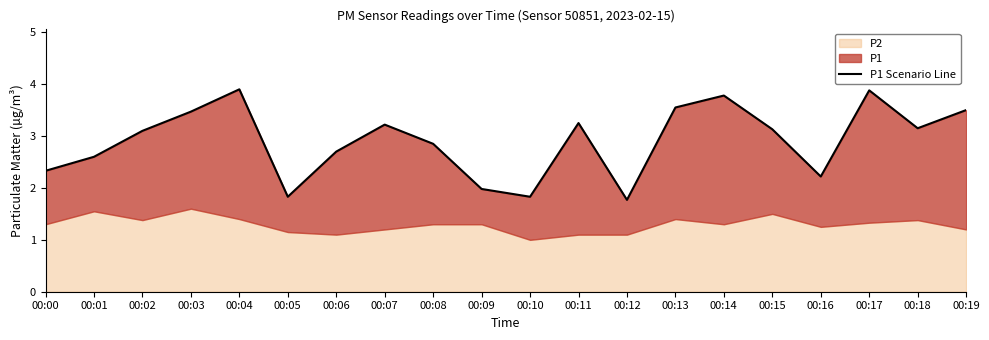

What is the value of the 10th point from the left?

2.0